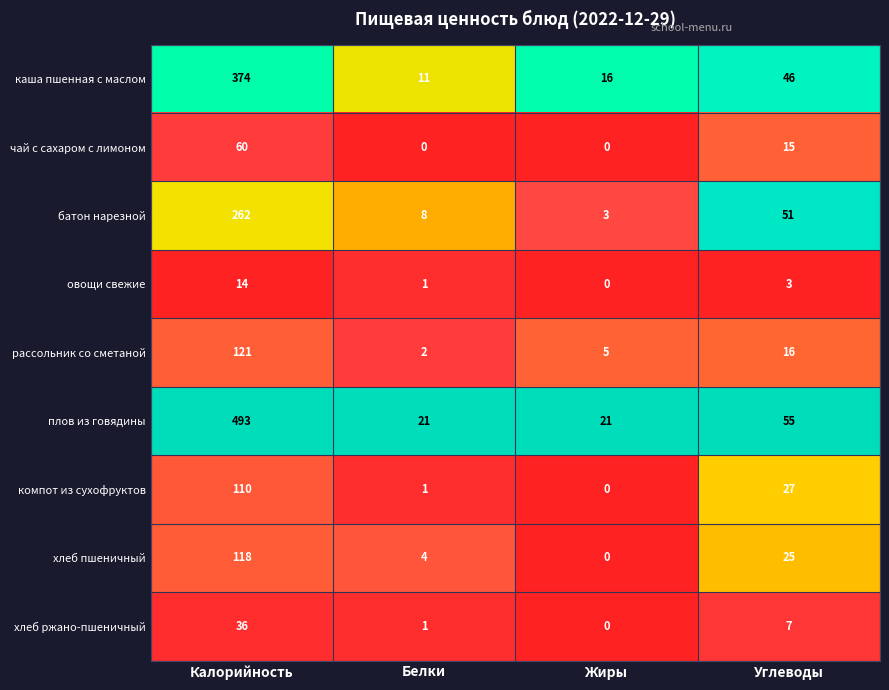

True or false: плов из говядины has a value of 21 at Белки.

True